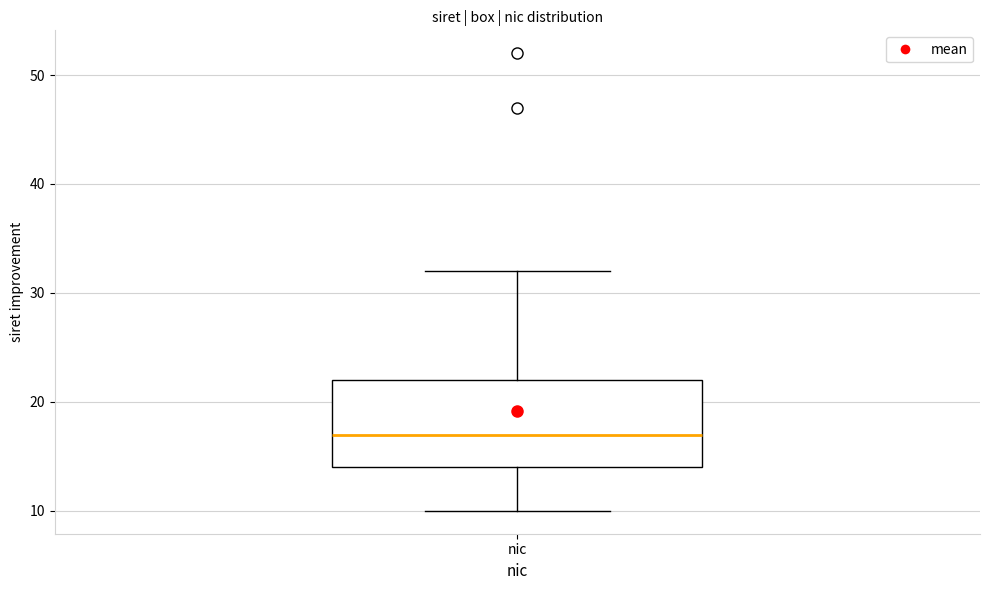

Where does the median line of the box for nic sit on the y-axis? The values are not printed on the chart, so give them approximately, as read against the axis.

17